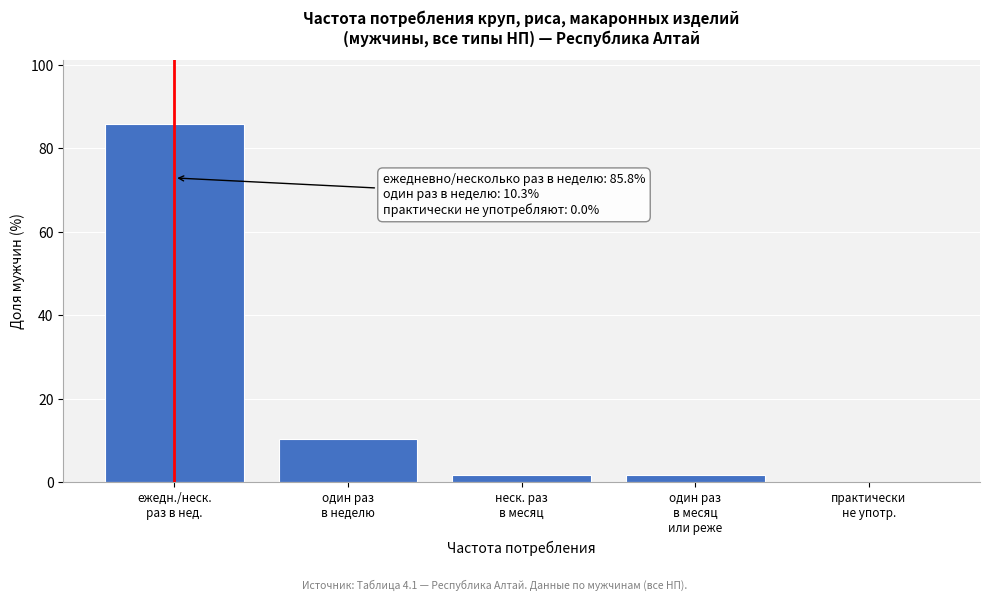

What is the sum of all values?

99.6